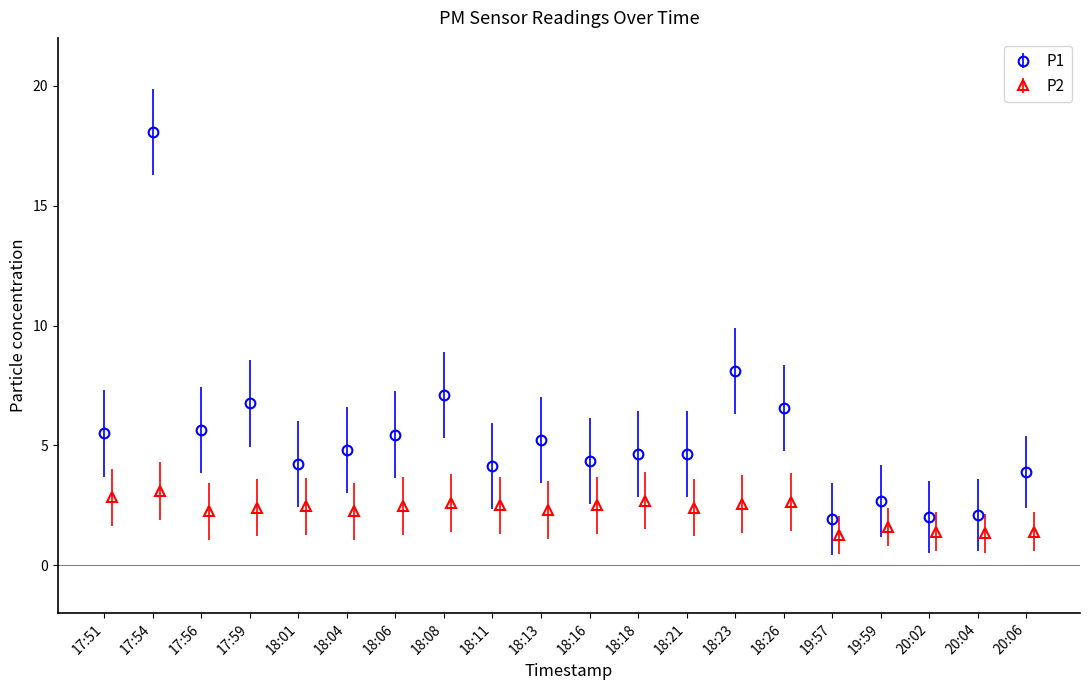

Where is P1 nearest to the value 10?

18:23